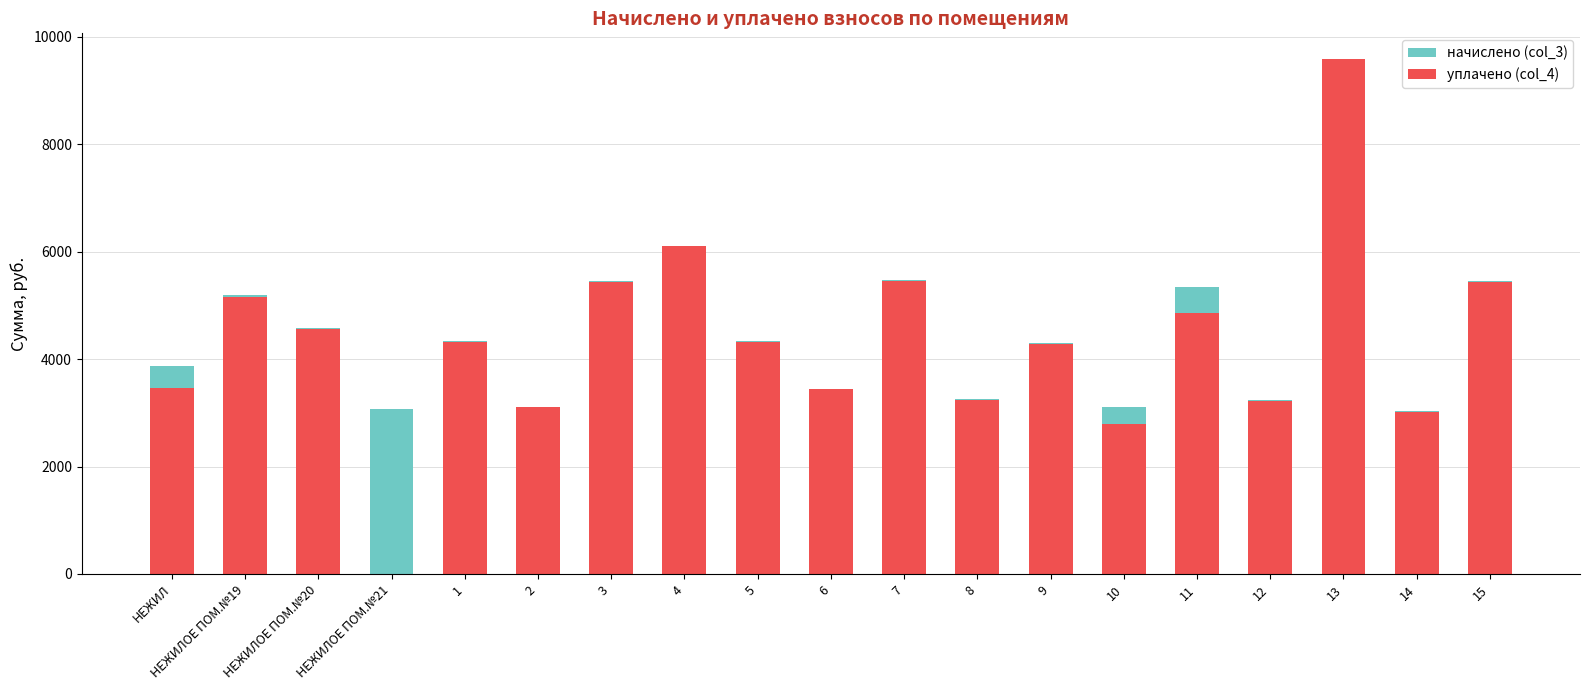

How many categories are shown in the chart?

19